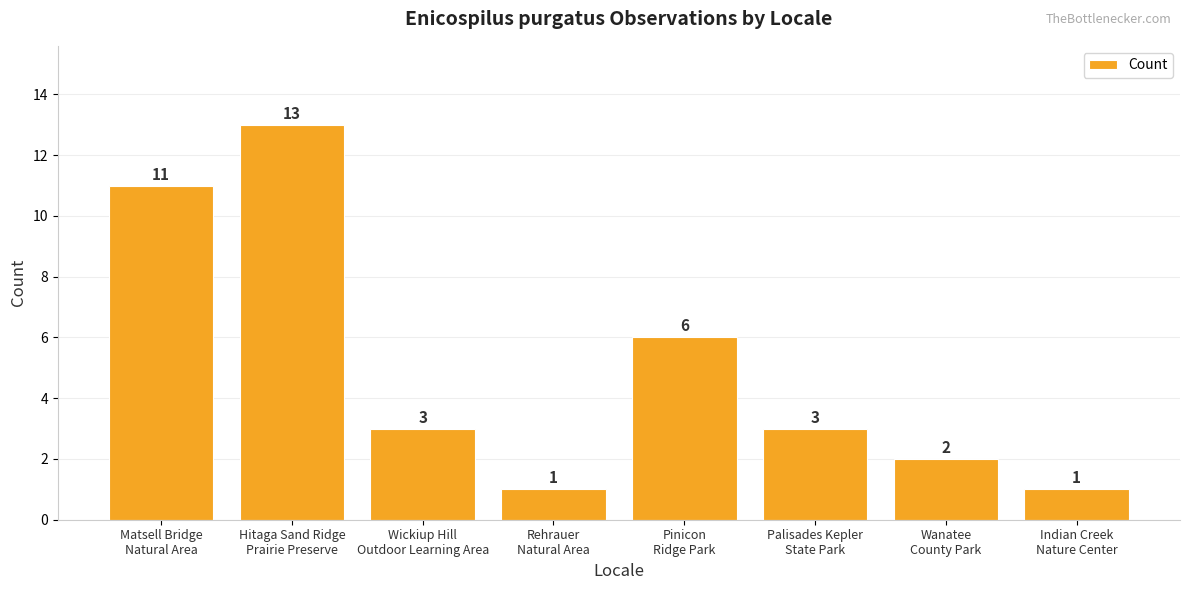

What is the greatest value displayed?

13